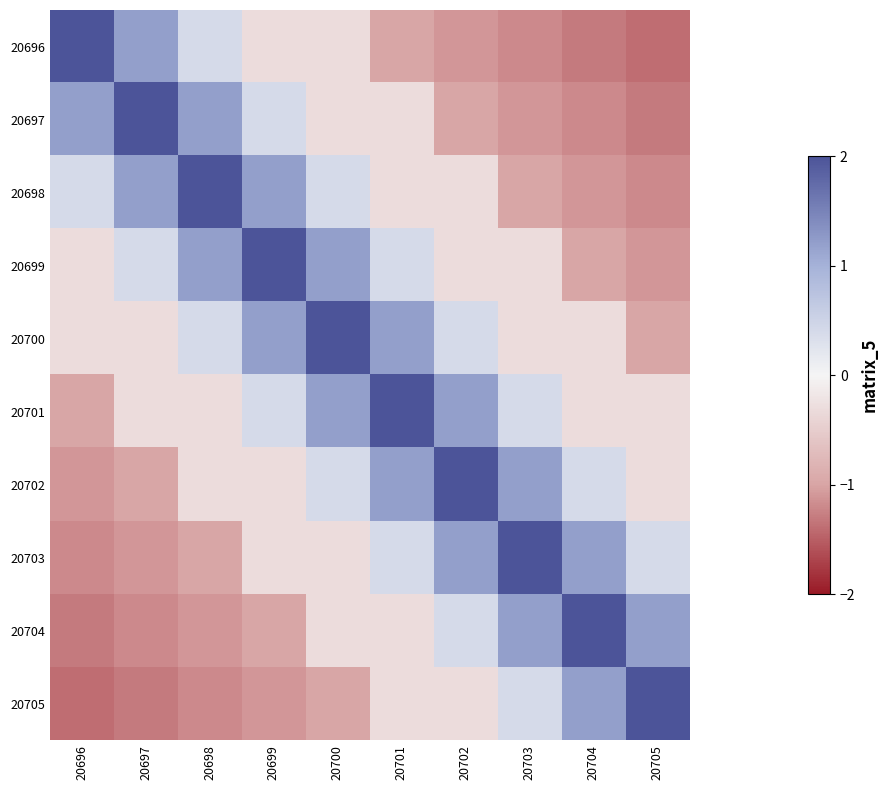

The 20696 series shows -0.3 at 20702. True or false?

False